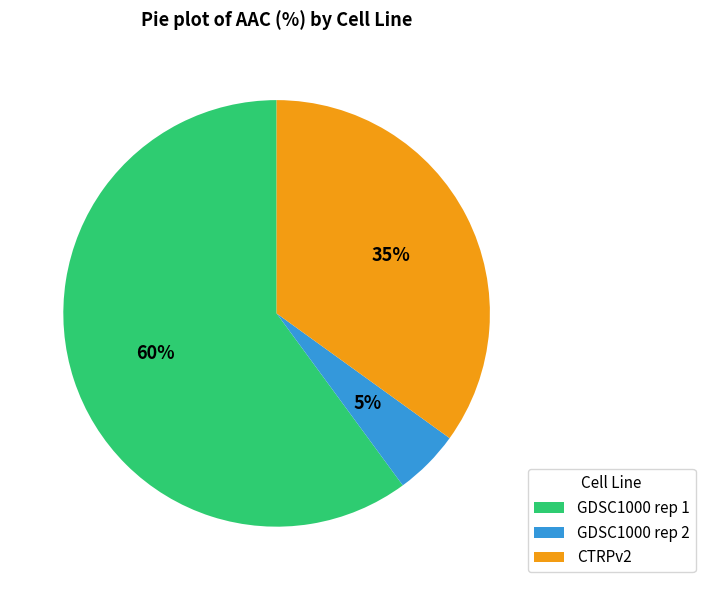

To the nearest percent, what is the average slice percentage?

33%